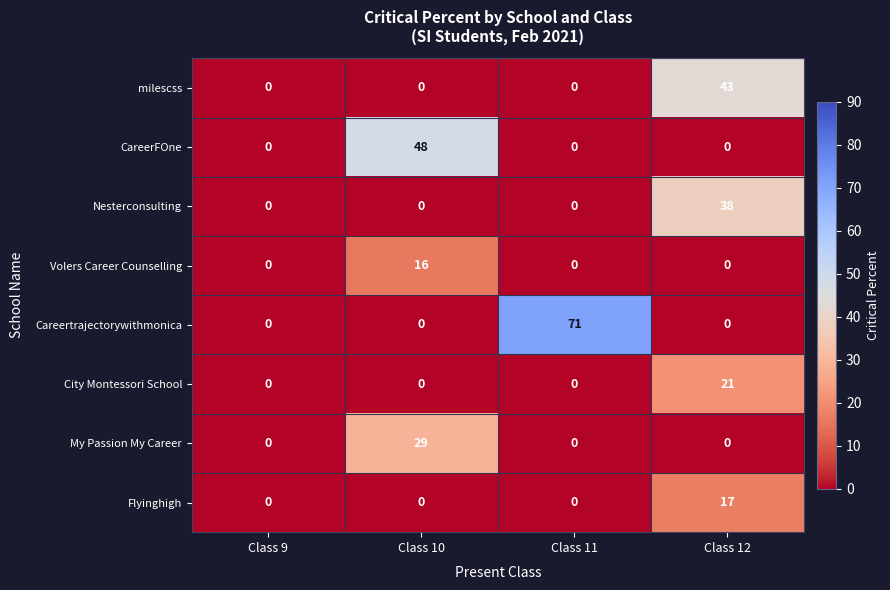

Count the number of data series in this chart.

8